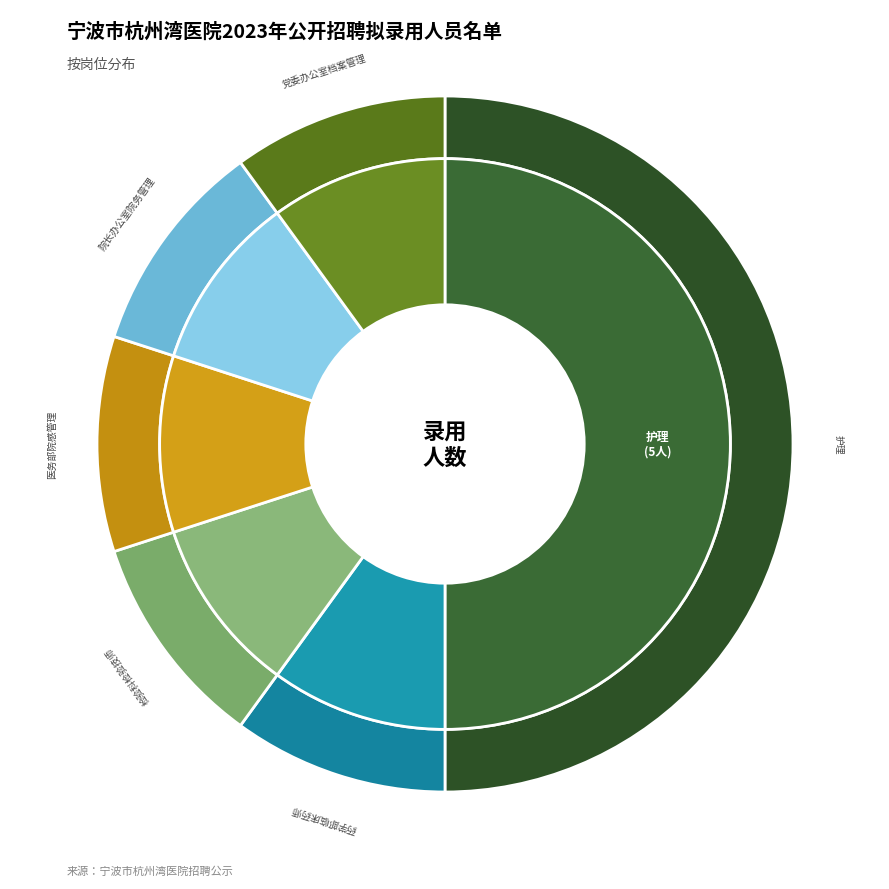

Count the number of slices in the pie.

6